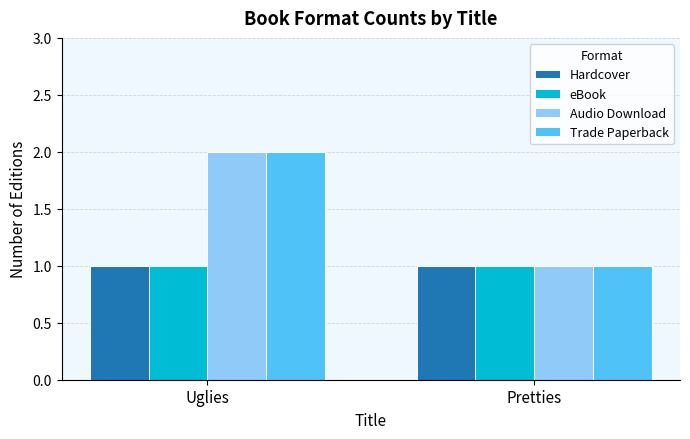

What is the sum of the Audio Download values at Uglies and Pretties?

3